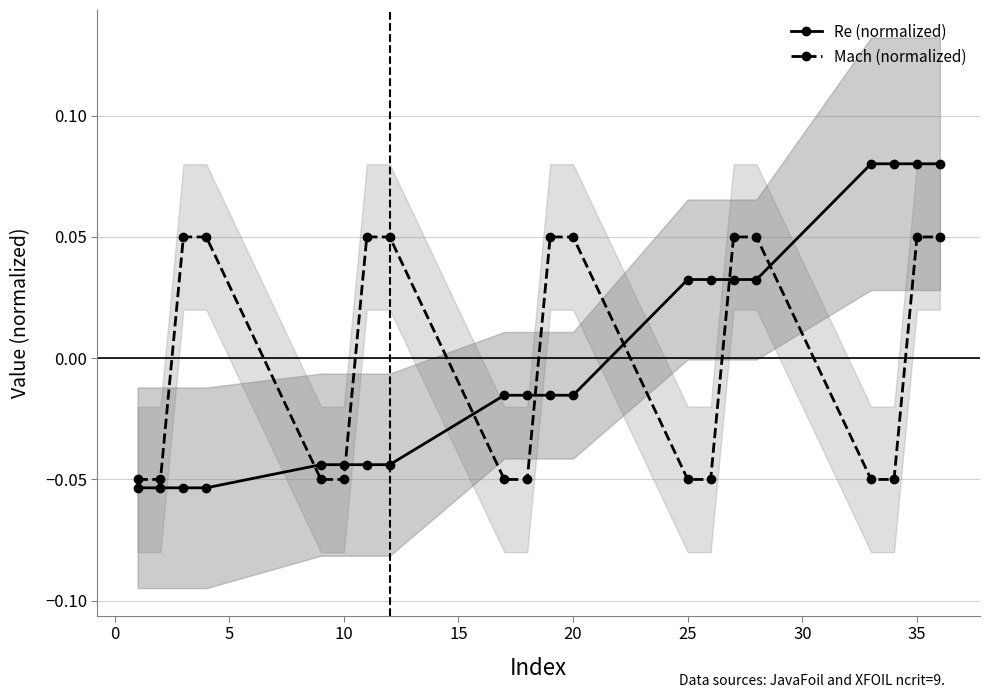

Rank the series by their maximum value, from highest to lowest.

Re (normalized), Mach (normalized)